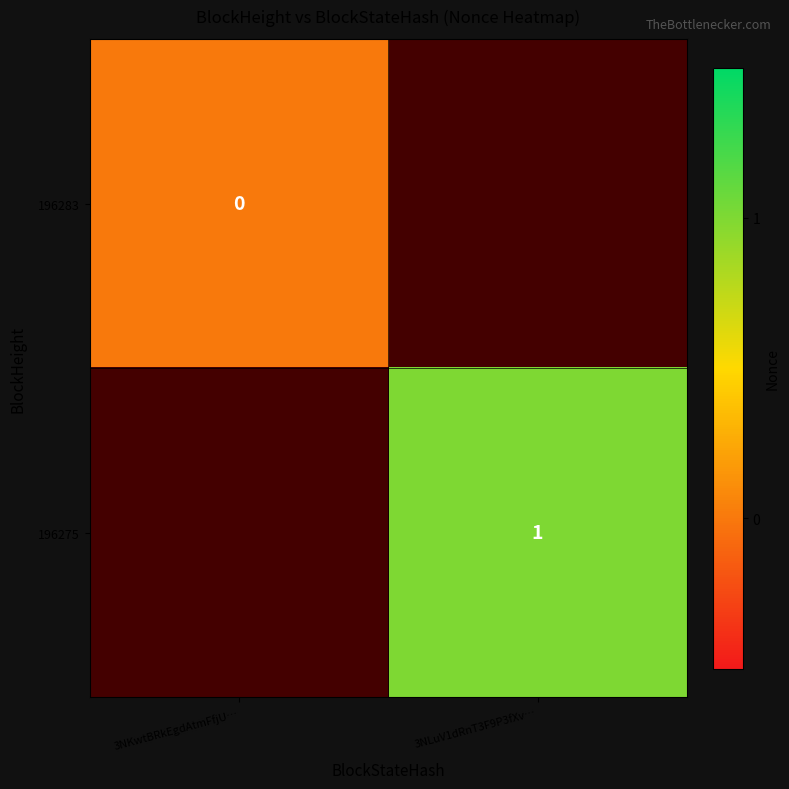

Is it true that 196275 equals 2 at 3NLuV1dRnT3F9P3fXv…?

False